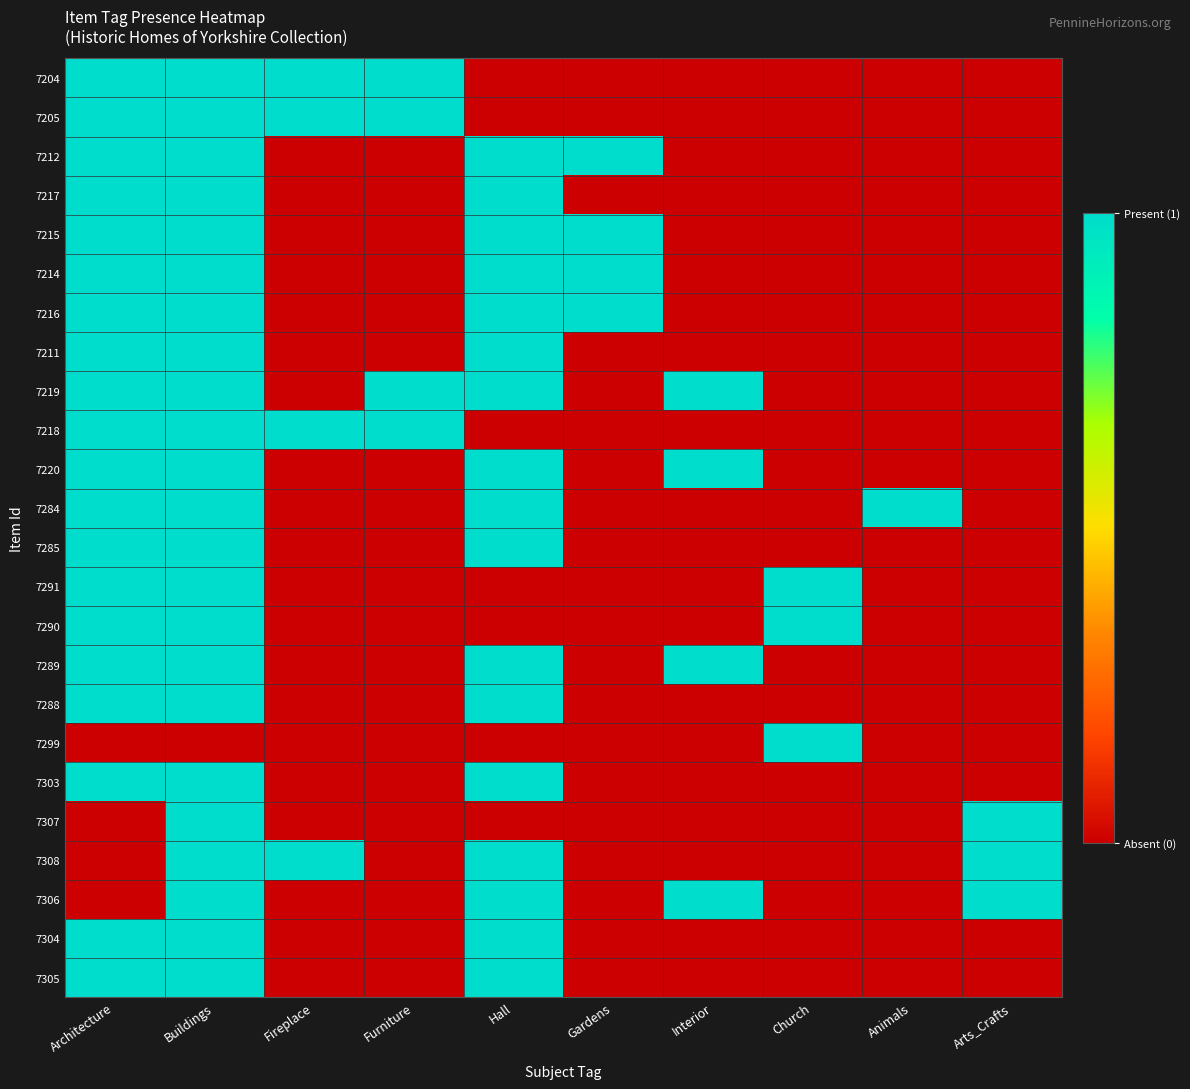

Between Church and Architecture, which is larger?

Architecture